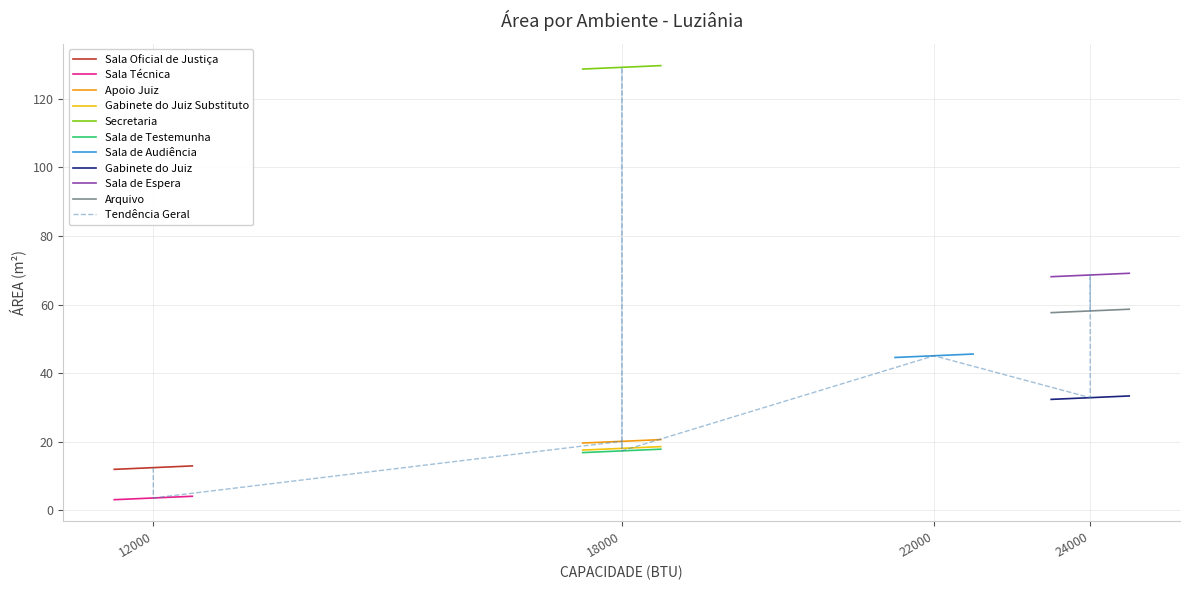

The chart shows a value of 17.3 at Sala de Testemunha. True or false?

True